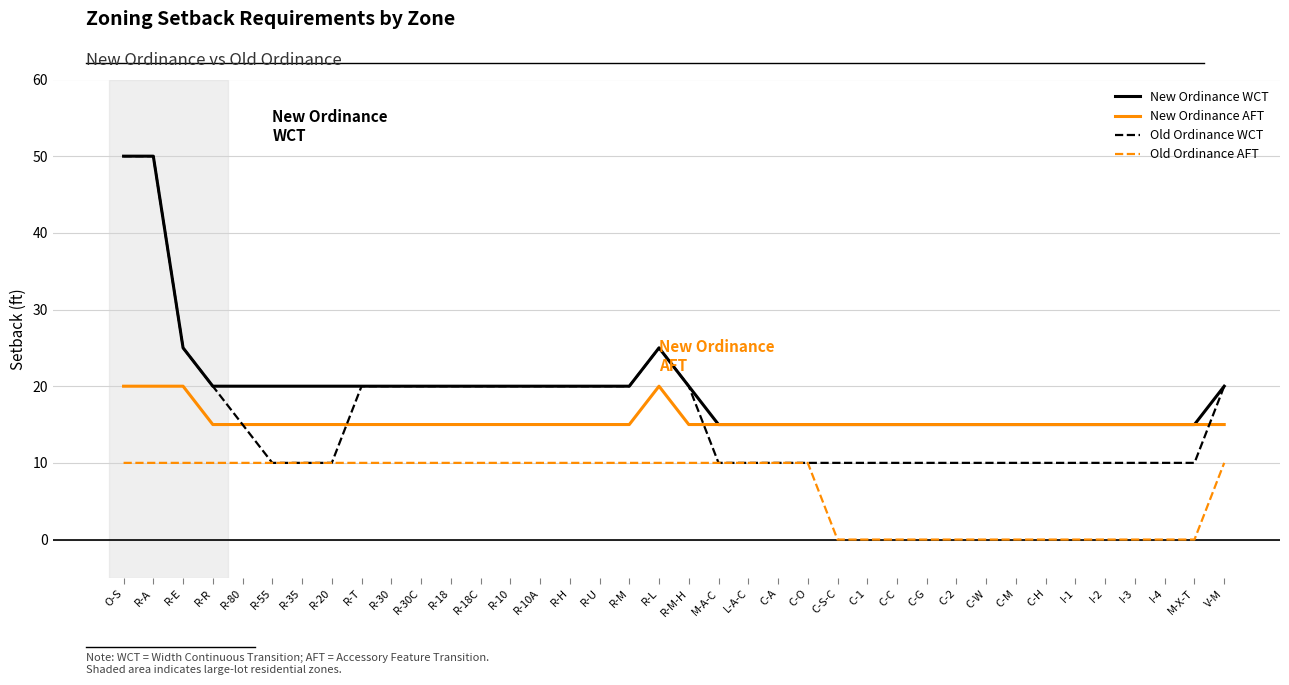

What is the maximum value for New Ordinance WCT?

50